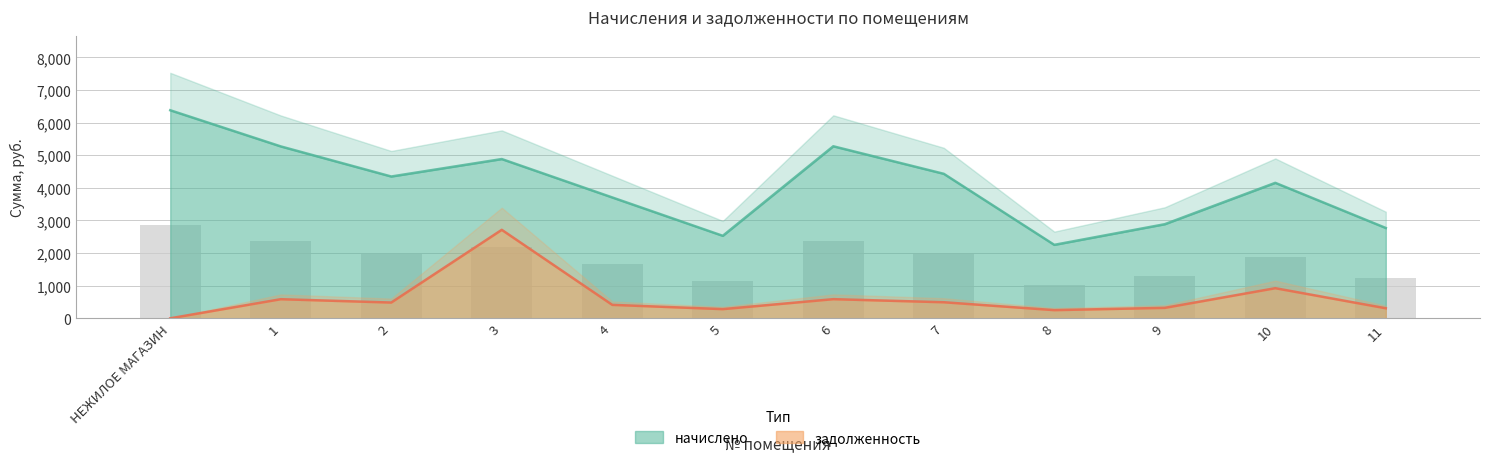

At which category does the chart reach its peak across all series?

НЕЖИЛОЕ МАГАЗИН